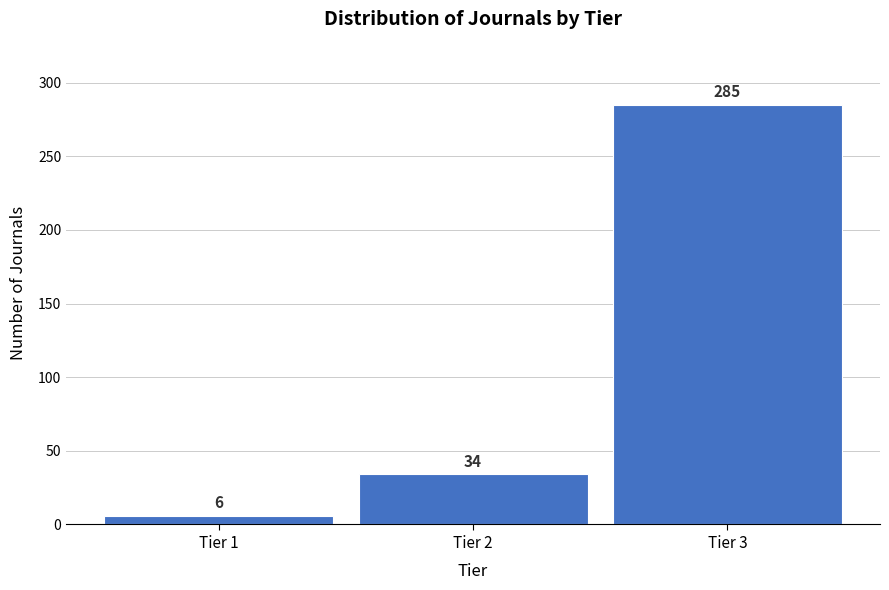

Reading left to right, list all the values displayed in this chart.

6	34	285